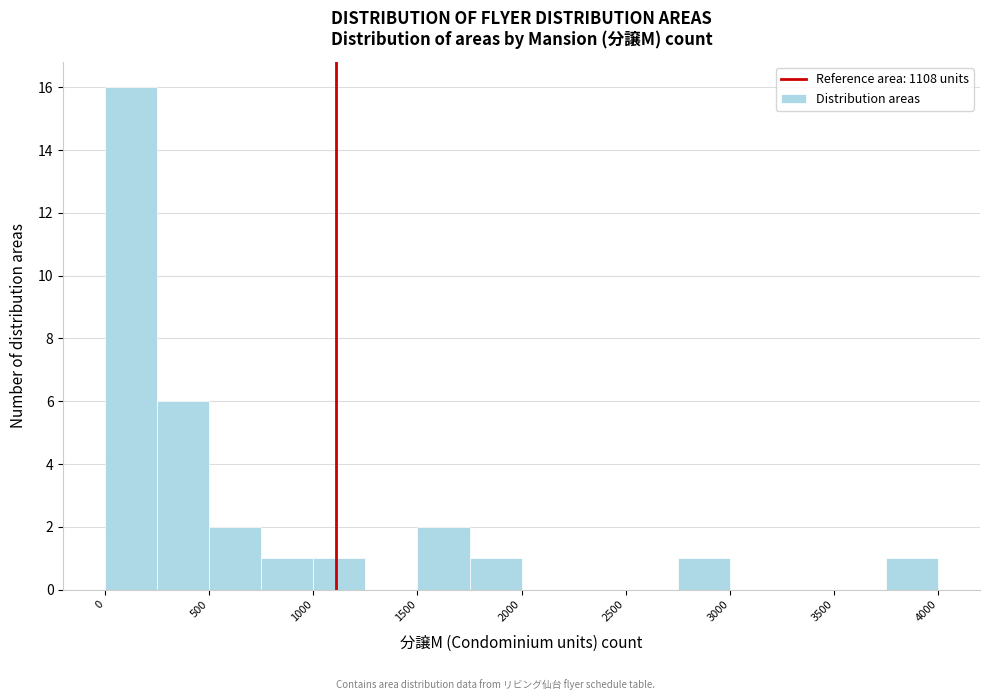

Reading left to right, transcribe this chart: for each bar, give the range it covers on the x-axis and its height. The values are not printed on the chart, so give them approximately, as read against the axis.

0 to 250: 16
250 to 500: 6
500 to 750: 2
750 to 1000: 1
1000 to 1250: 1
1250 to 1500: 0
1500 to 1750: 2
1750 to 2000: 1
2000 to 2250: 0
2250 to 2500: 0
2500 to 2750: 0
2750 to 3000: 1
3000 to 3250: 0
3250 to 3500: 0
3500 to 3750: 0
3750 to 4000: 1